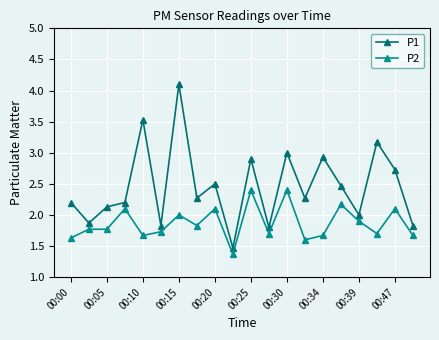

What are all the series names shown in the legend?

P1, P2